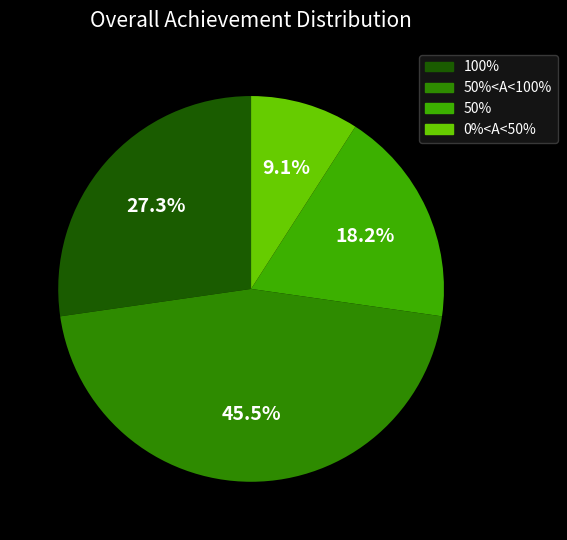

What is the ratio of the value at 100% to the value at 50%<A<100%?

0.6